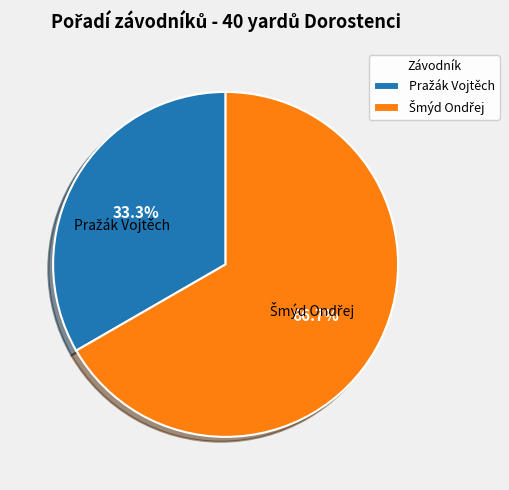

Is there any slice that represents more than half of the pie?

Yes